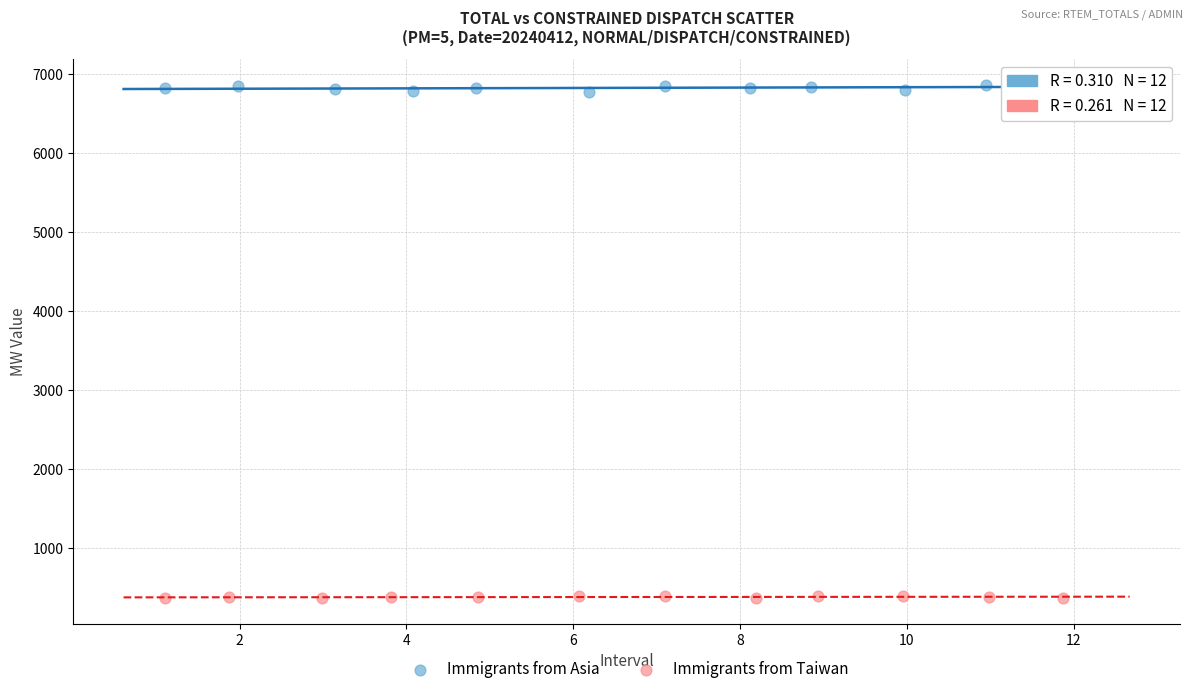

Which series reaches the maximum Y coordinate?

Immigrants from Asia